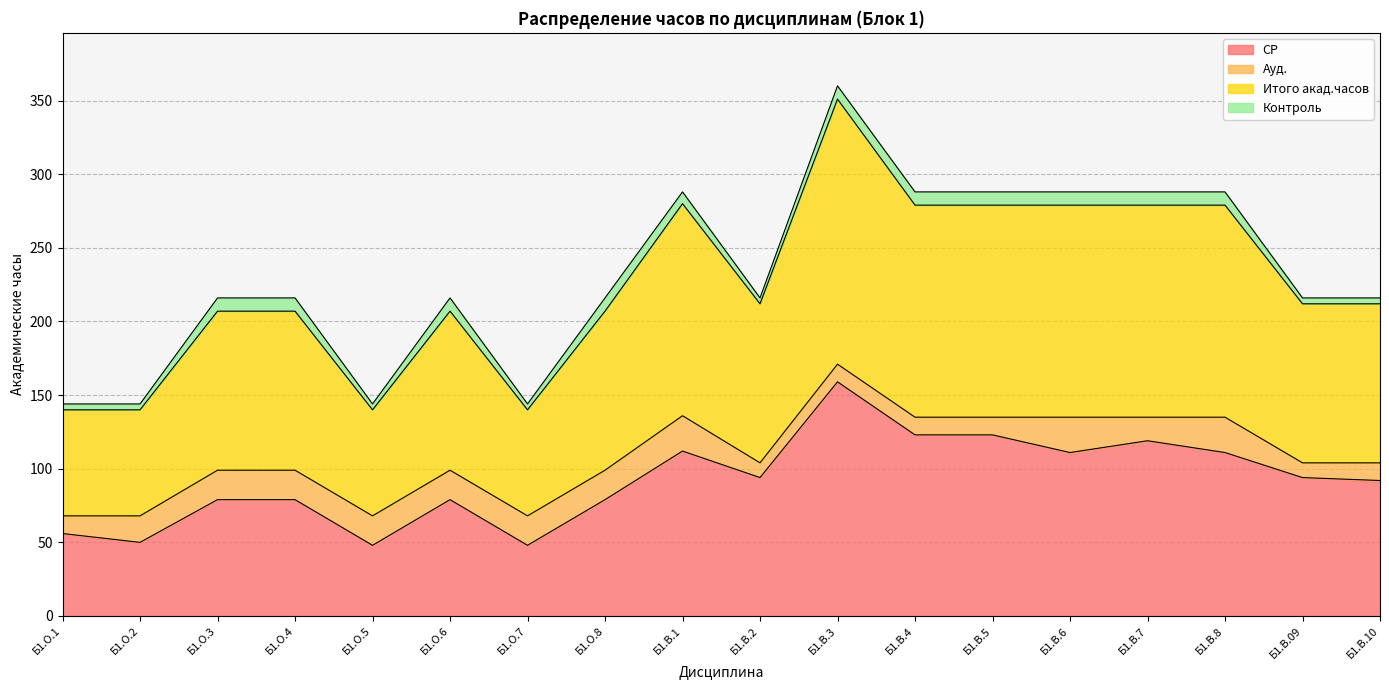

What is the lowest value of the СР series?

48